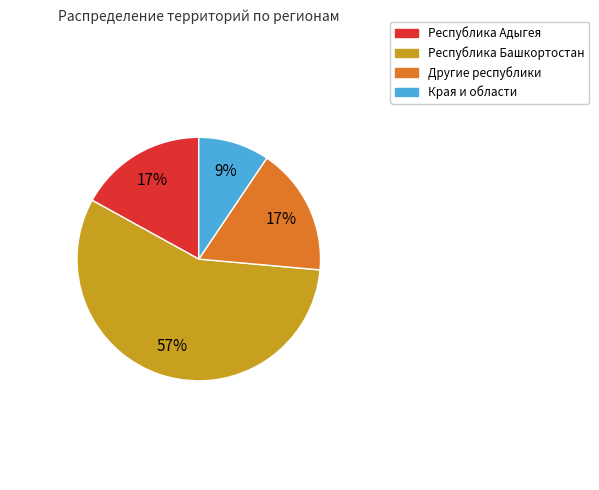

To the nearest percent, what is the difference between the Республика Адыгея and Края и области slice percentages?

8%